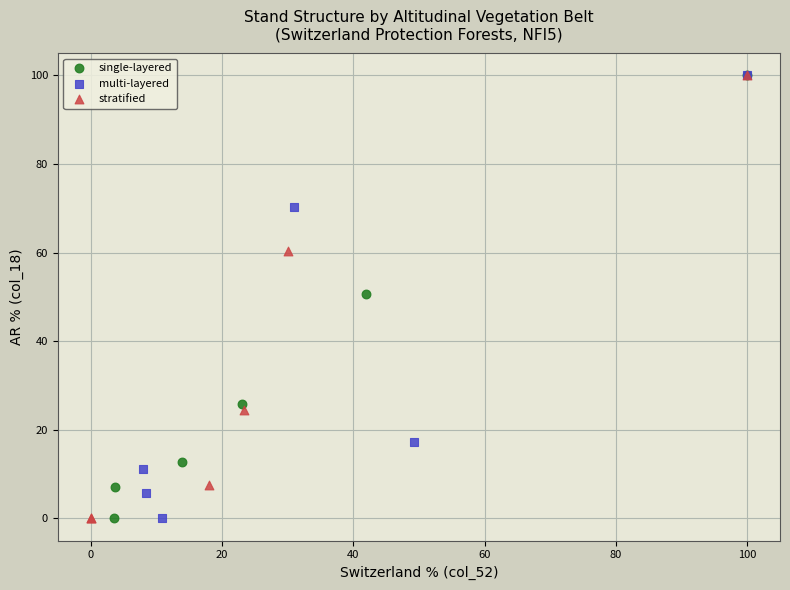

What are all the series names shown in the legend?

single-layered, multi-layered, stratified